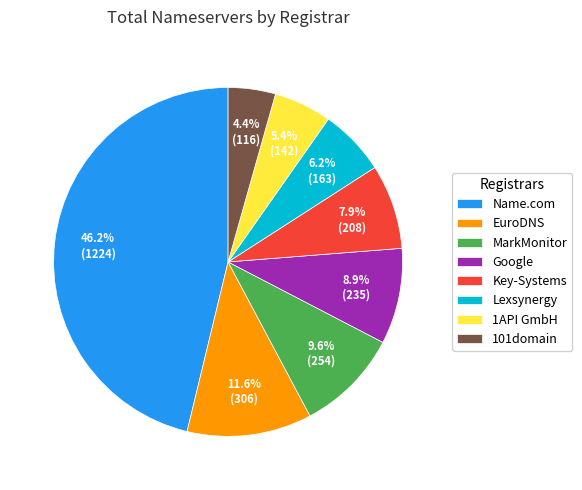

Does any single category account for the majority?

No